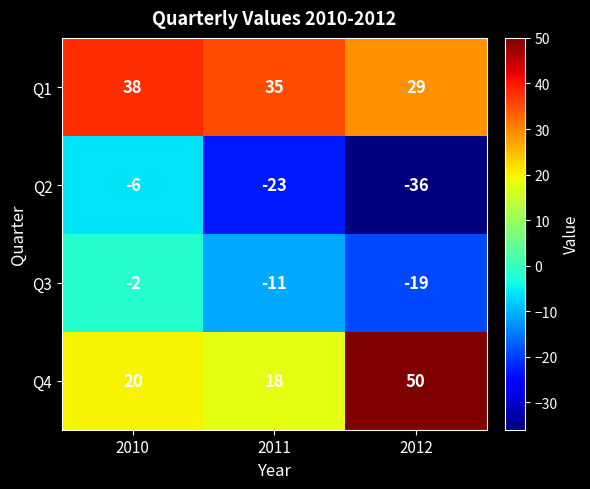

At 2010, list the series in order from largest to smallest.

Q1, Q4, Q3, Q2